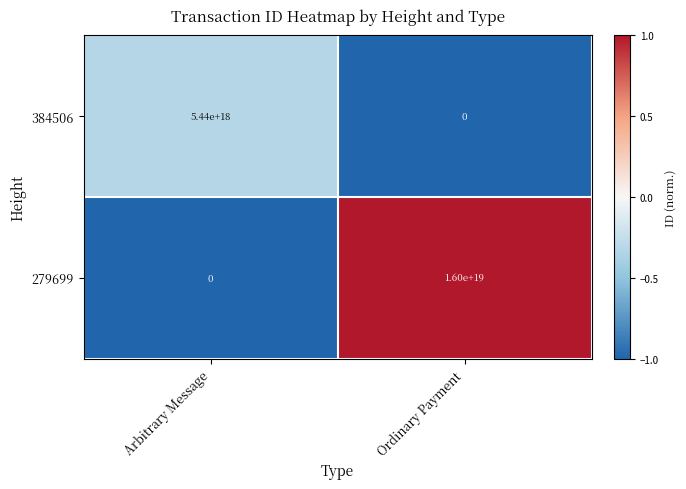

Which category has the highest value in the 279699 series?

Ordinary Payment